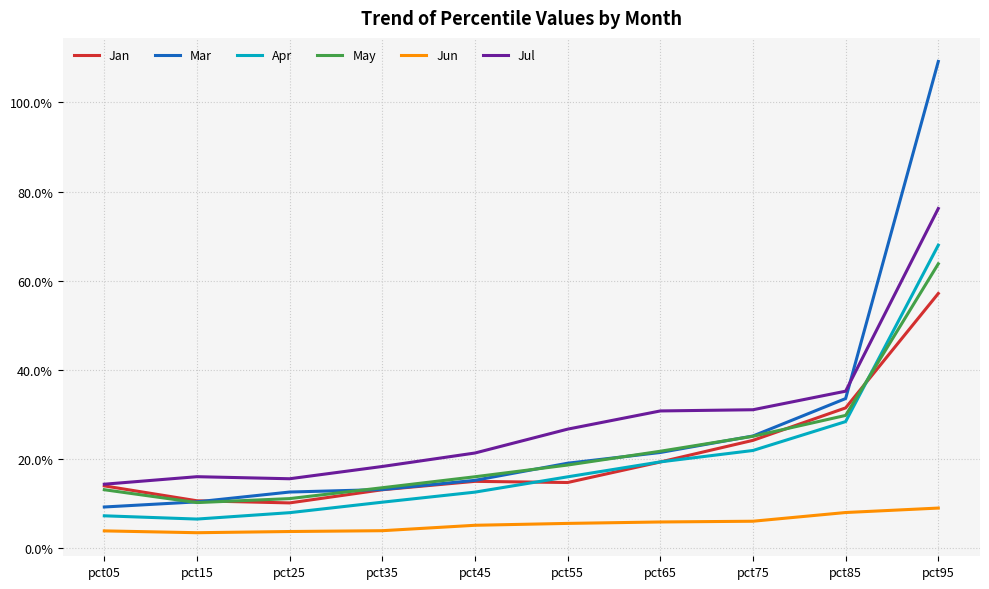

True or false: May has more than 1 interior local peaks.

False